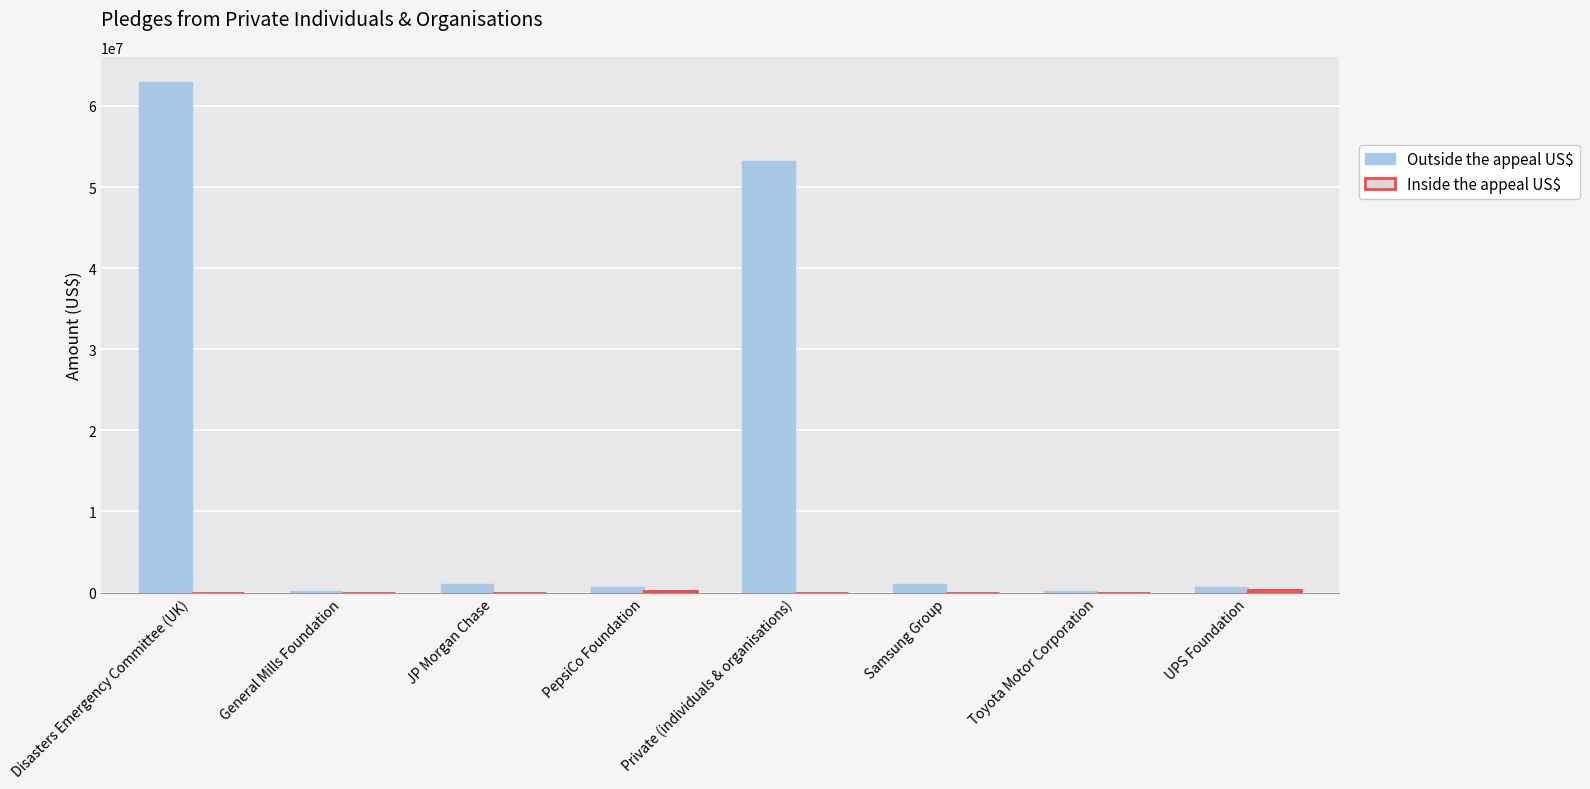

What is the total value across all series at UPS Foundation?

1000000